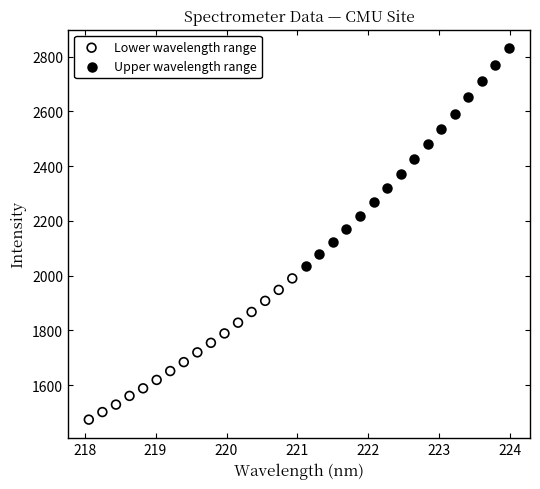

Which series contains the highest Y value?

Upper wavelength range